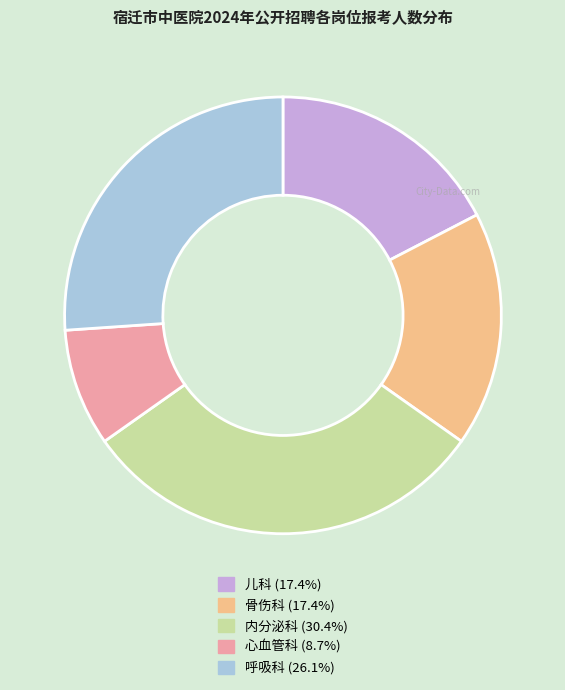

Approximately how many times larger is the value at 儿科 (17.4%) compared to 内分泌科 (30.4%)?

0.6